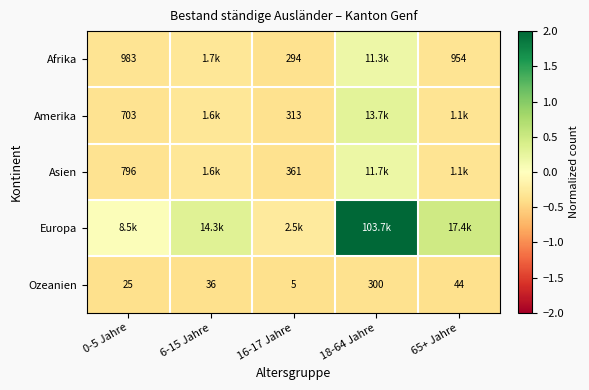

What is the total value across all series at 0-5 Jahre?

-1.4